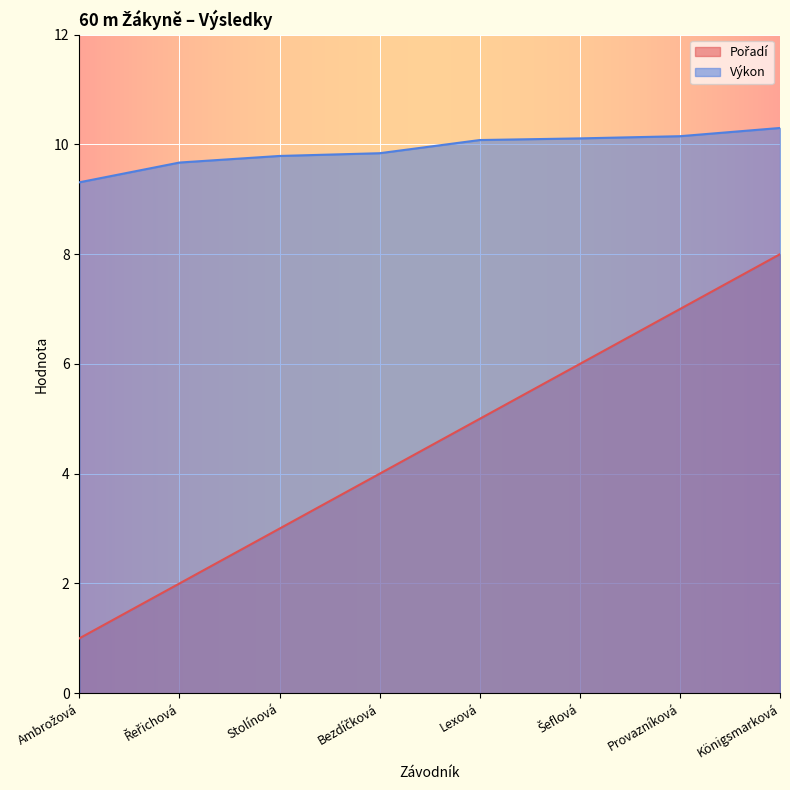

What is the difference between the highest and lowest values at Ambrožová?

8.3